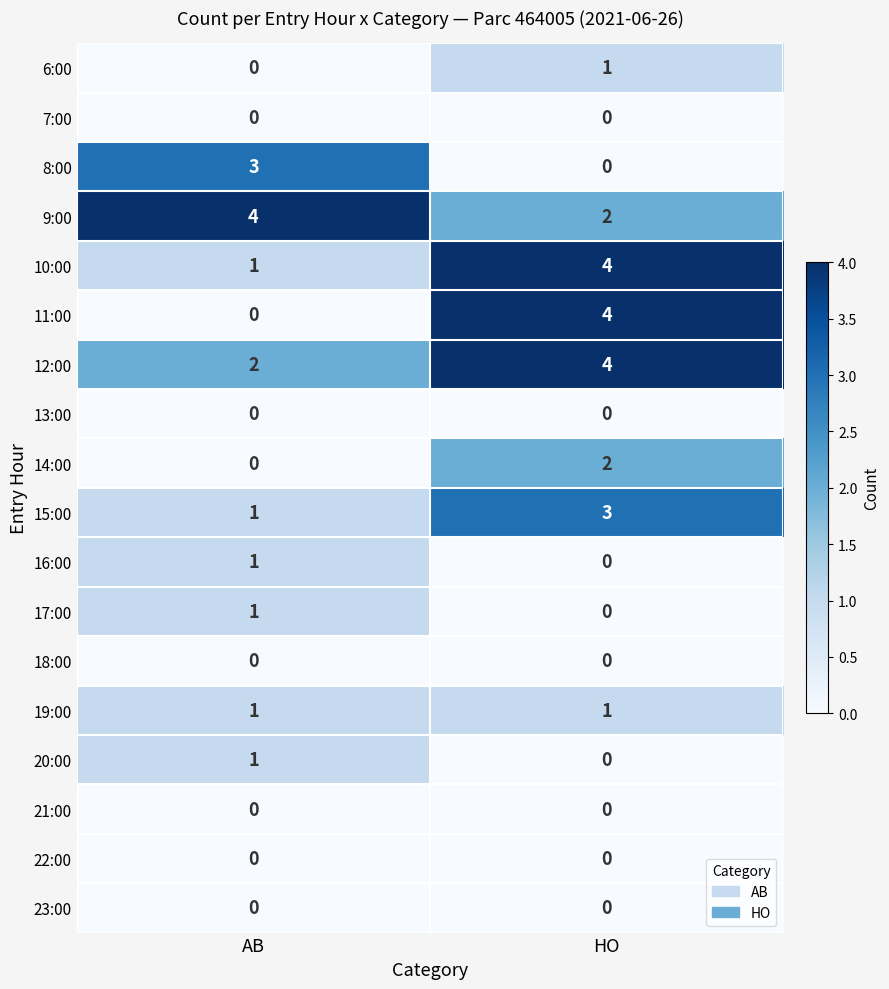

What is the maximum value for 10:00?

4